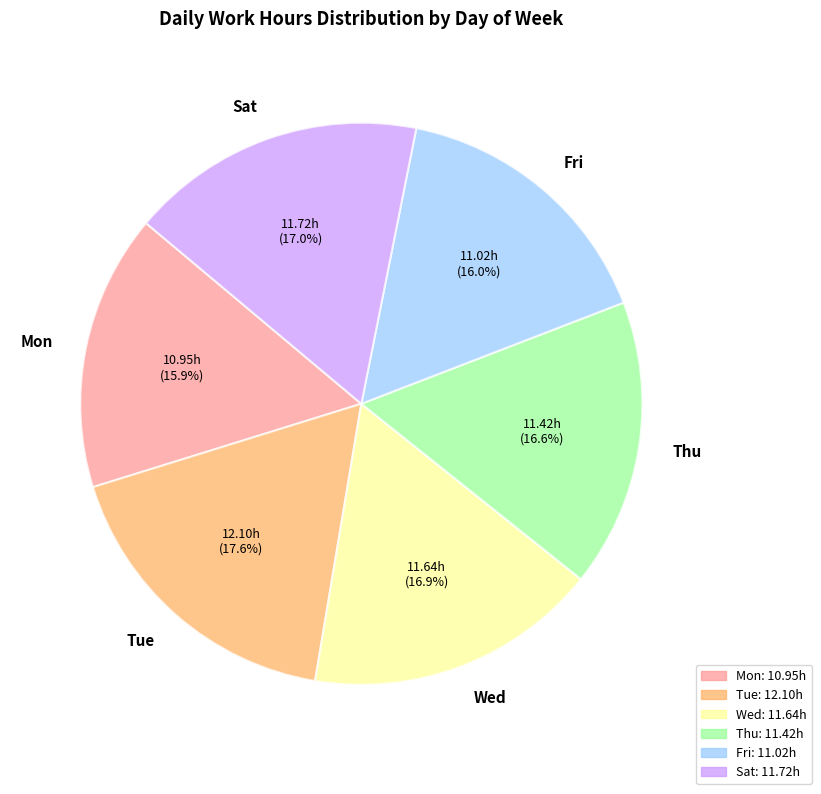

What is the largest slice in the pie chart?

Tue